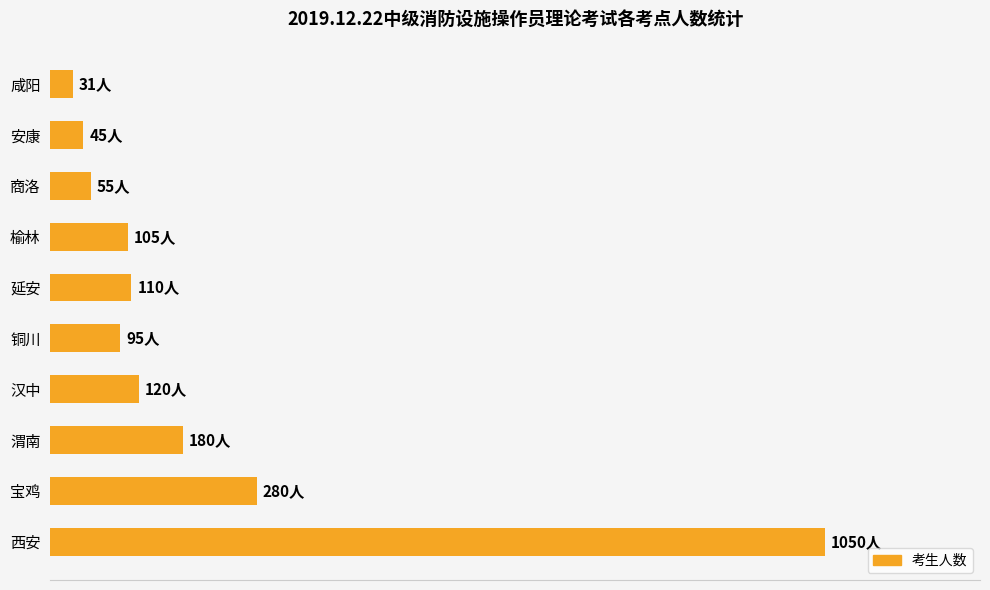

Does the chart contain any negative values?

No